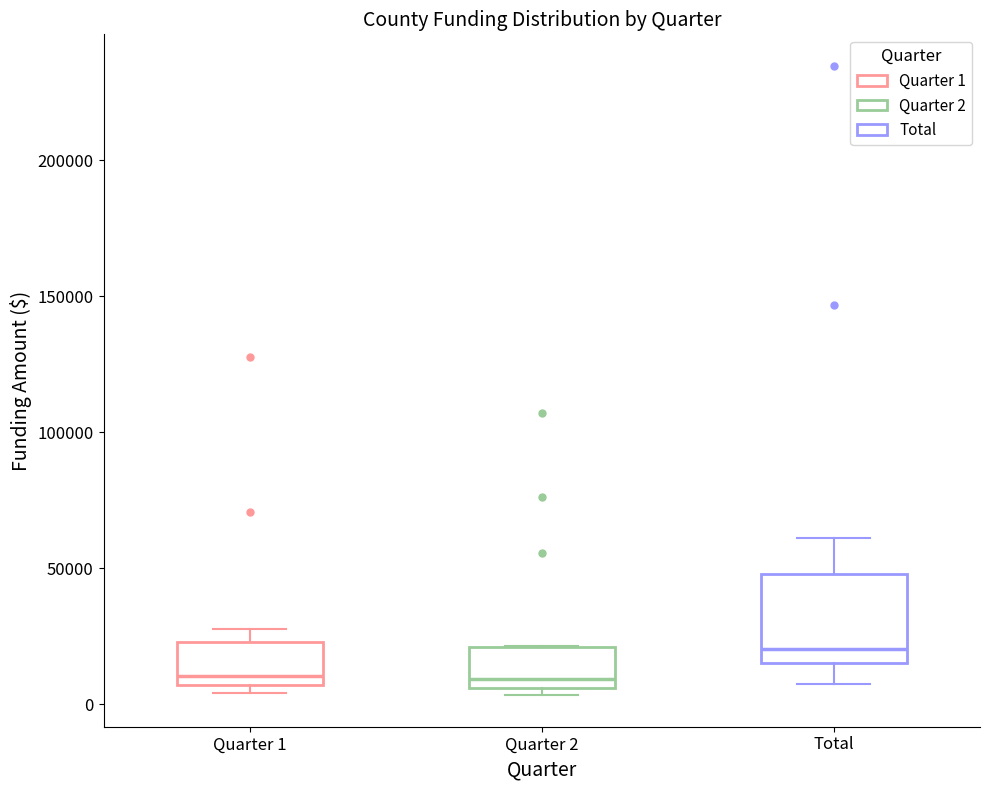

Comparing the boxes themselves (not the whiskers), which one is the tallest?

Total